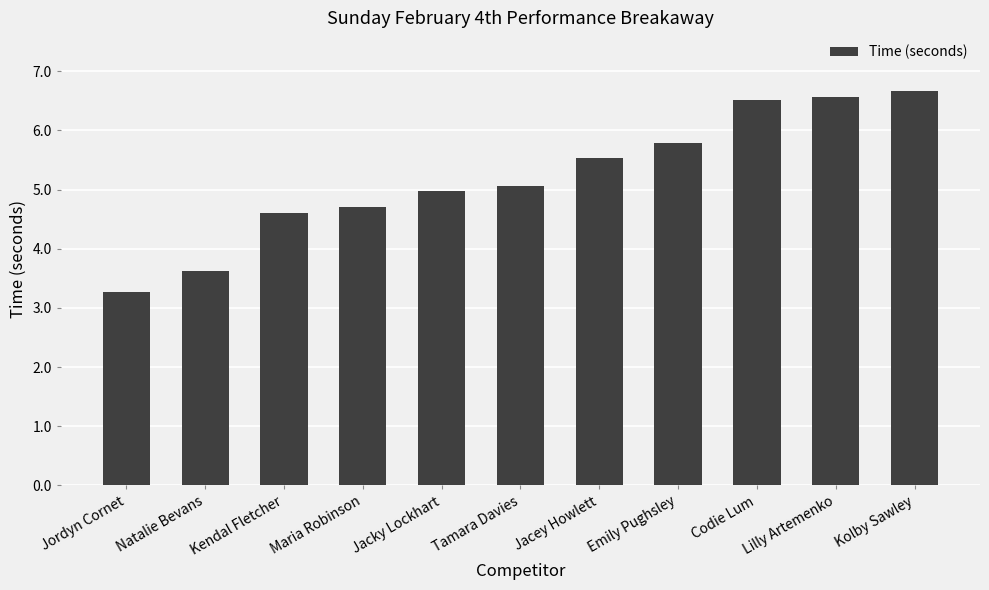

What is the difference between the maximum and minimum values?

3.4